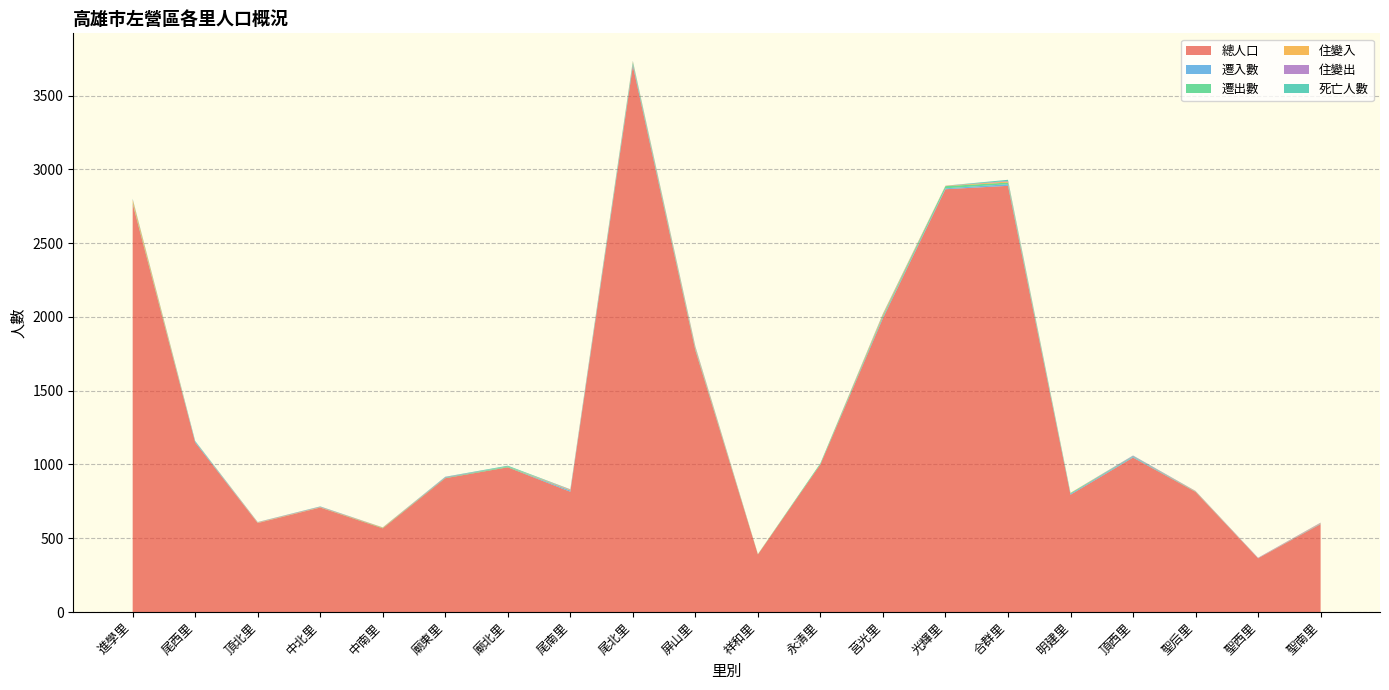

Reading left to right, extract all data points from this chart.

總人口: 2766	1149	603	708	567	907	981	815	3702	1773	390	1001	1992	2866	2889	795	1047	814	364	596
遷入數: 2	7	1	0	0	0	0	8	13	5	0	1	8	6	11	6	5	1	1	3
遷出數: 6	1	0	1	3	4	5	1	11	6	2	7	9	15	11	5	4	2	0	1
住變入: 20	1	3	2	3	0	1	4	5	8	1	0	9	2	7	2	0	2	1	3
住變出: 3	0	2	3	1	4	0	3	2	6	0	0	3	1	4	0	4	2	2	3
死亡人數: 4	2	1	2	0	2	5	1	3	3	0	0	2	0	8	0	1	0	0	0